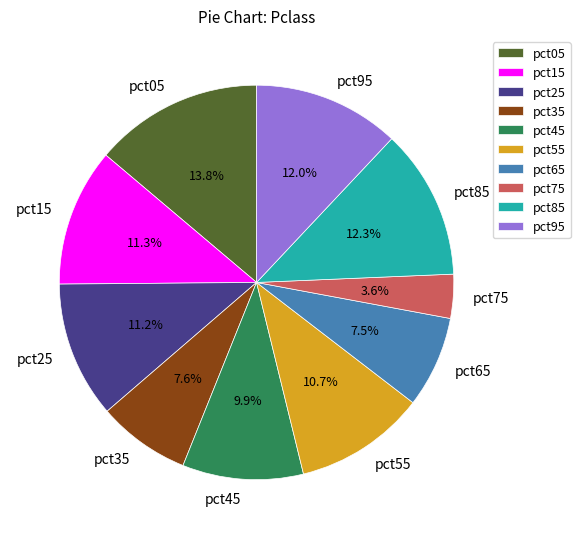

How many segments does this pie chart have?

10